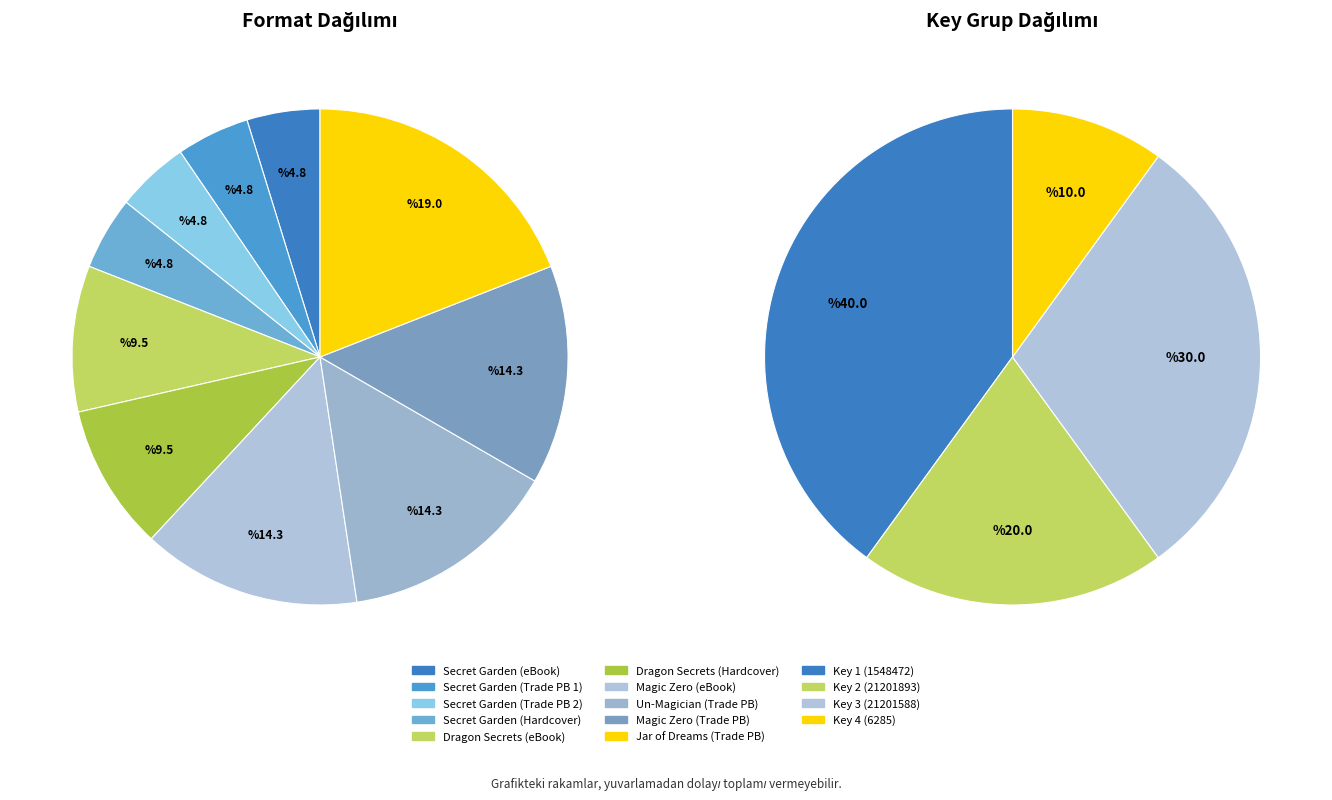

Between Magic Zero (eBook) and Secret Garden (Trade Paperback 1), which is larger?

Magic Zero (eBook)